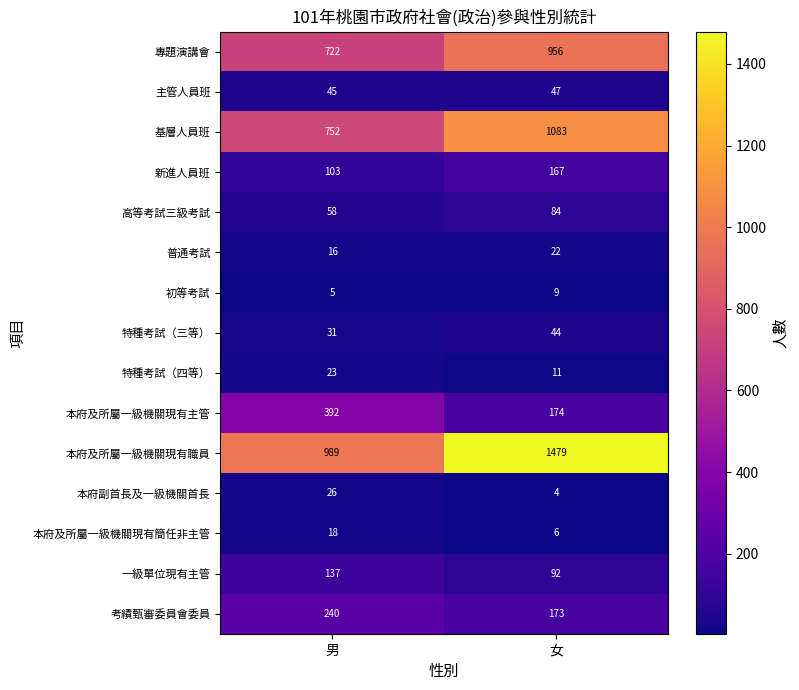

Rank the series at 男 from lowest to highest value.

初等考試, 普通考試, 本府及所屬一級機關現有簡任非主管, 特種考試（四等）, 本府副首長及一級機關首長, 特種考試（三等）, 主管人員班, 高等考試三級考試, 新進人員班, 一級單位現有主管, 考績甄審委員會委員, 本府及所屬一級機關現有主管, 專題演講會, 基層人員班, 本府及所屬一級機關現有職員